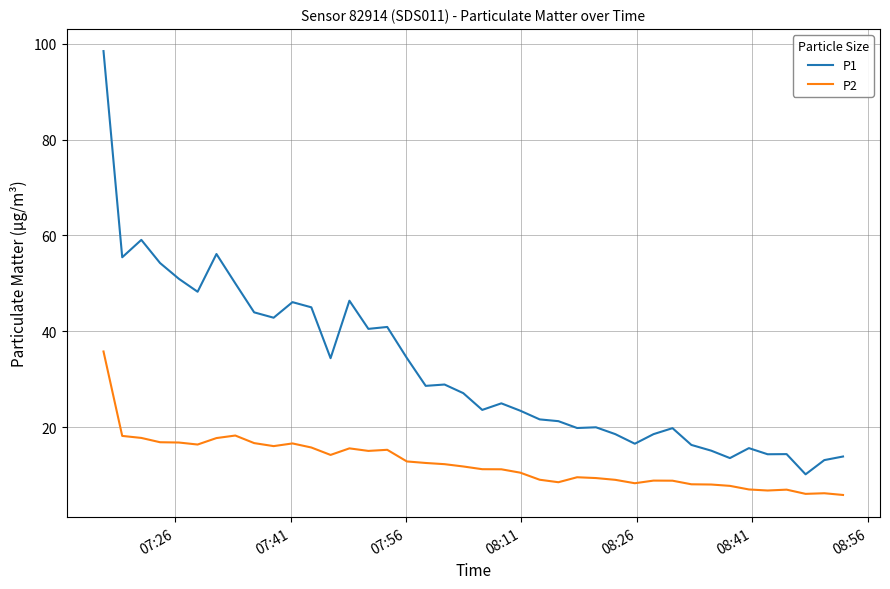

How many categories are shown in the chart?

40